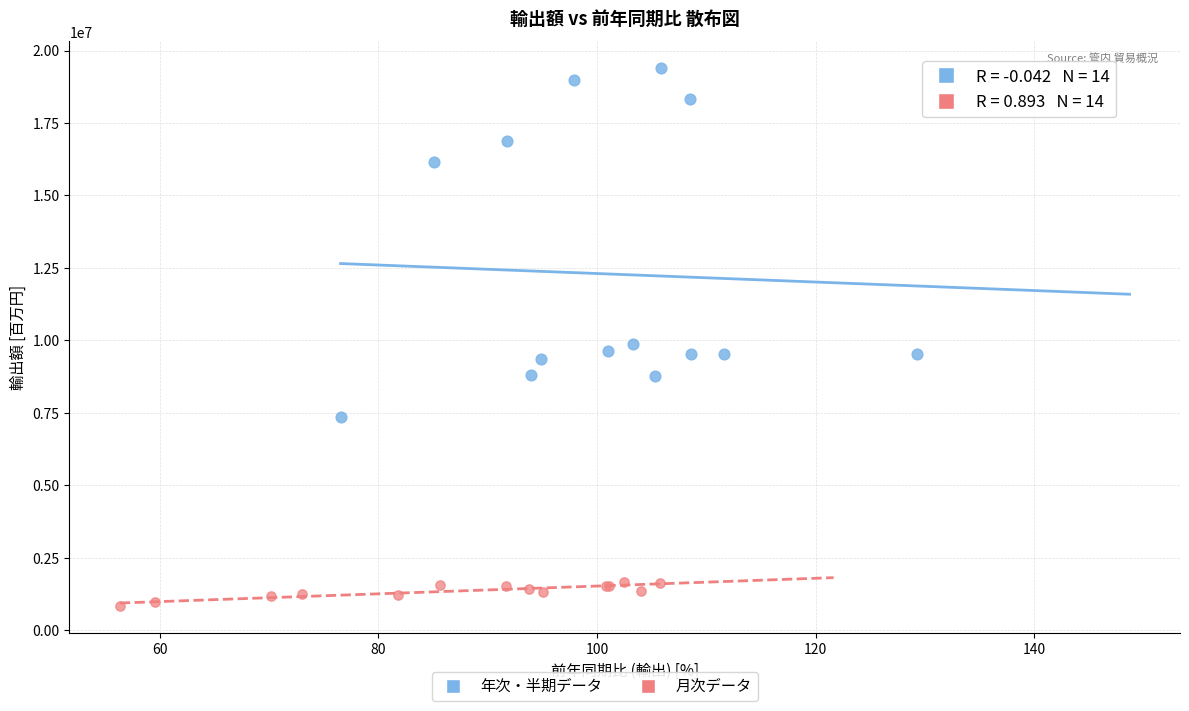

Which series reaches the minimum Y coordinate?

月次データ